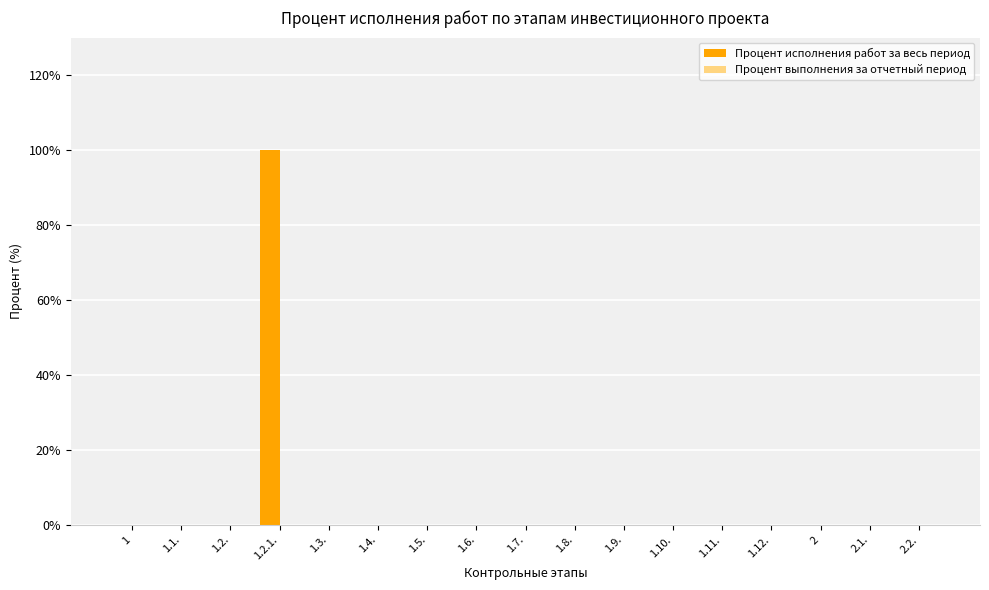

How many data points does each series have?

17